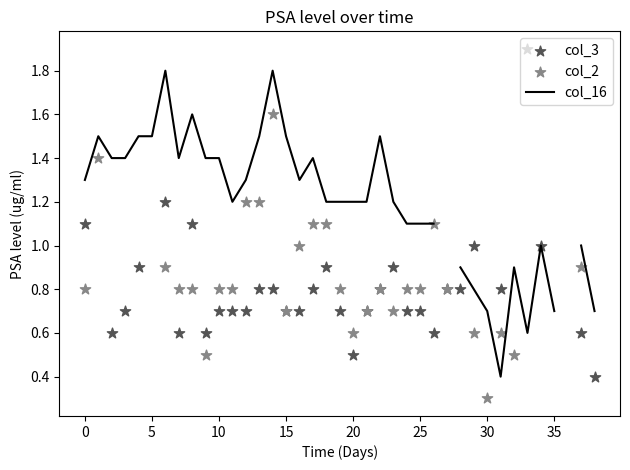

At which category is the sum across all series the highest?

14